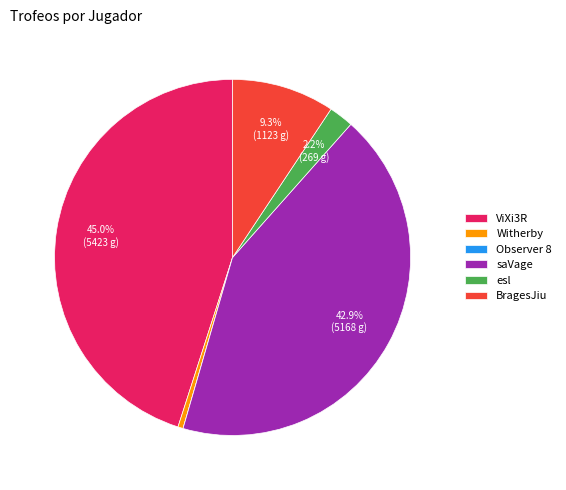

Which category has the biggest portion of the pie?

ViXi3R